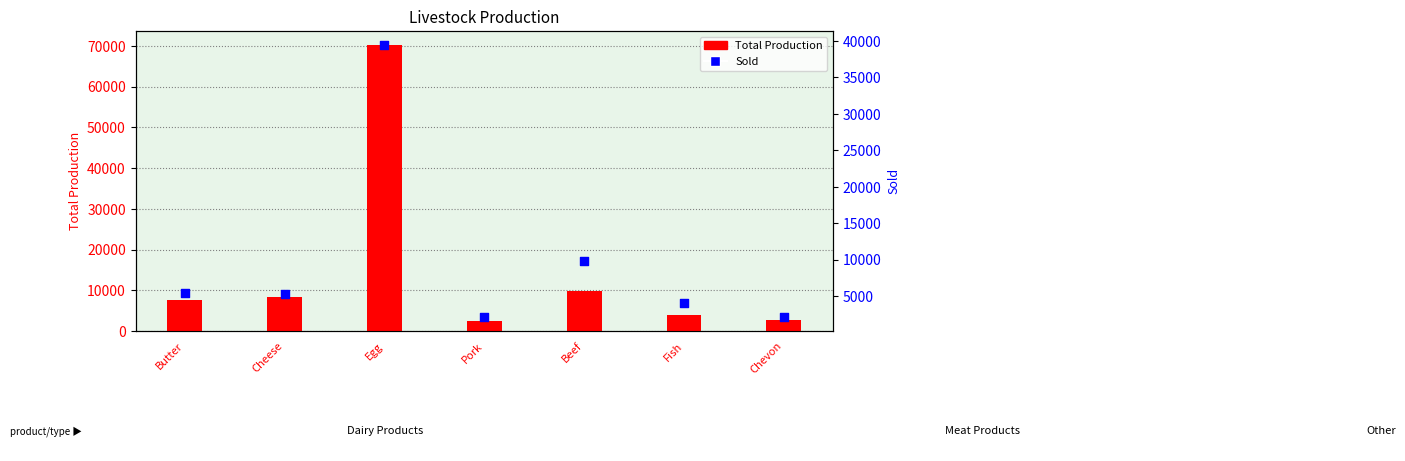

At which category is the sum across all series the highest?

Egg